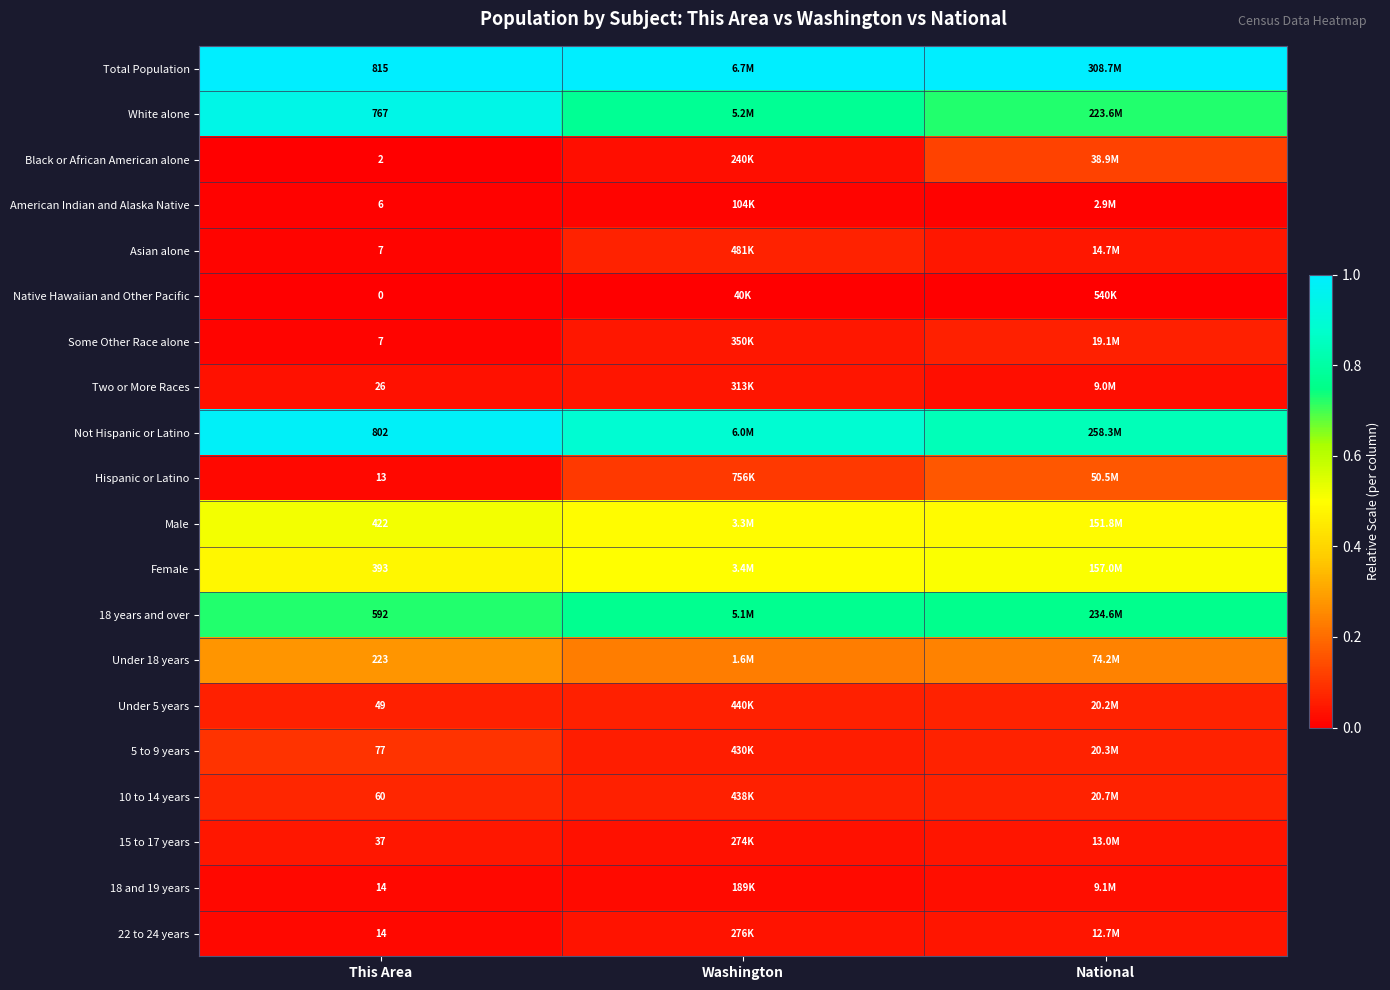

Between Washington and This Area, which is larger?

Washington